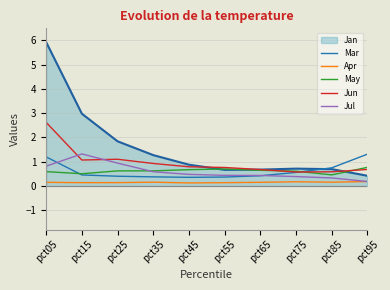

The value of Jun at pct95 is 1.2. True or false?

False